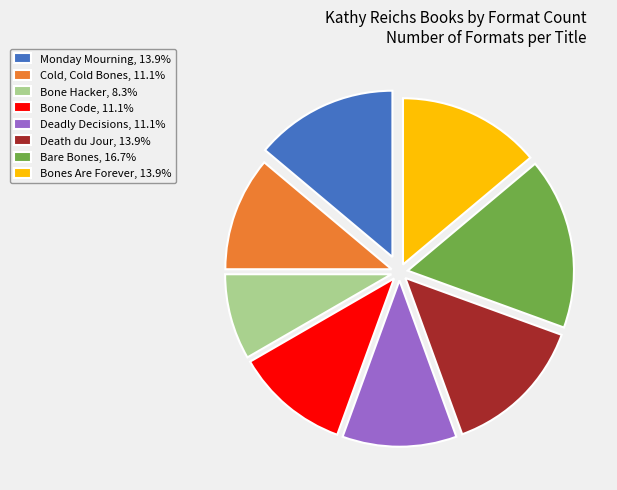

Approximately how many times larger is the value at Deadly Decisions, 11.1% compared to Death du Jour, 13.9%?

0.8